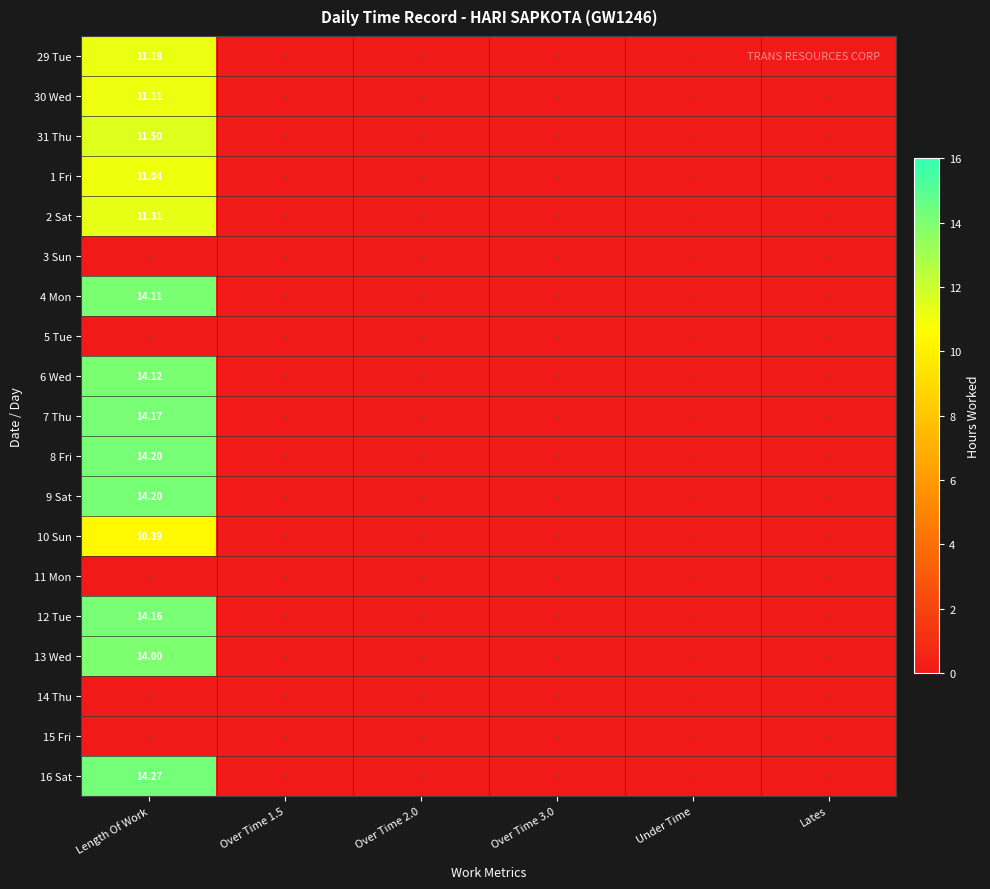

What is the difference between the maximum and minimum values in the 30 Wed series?

11.1